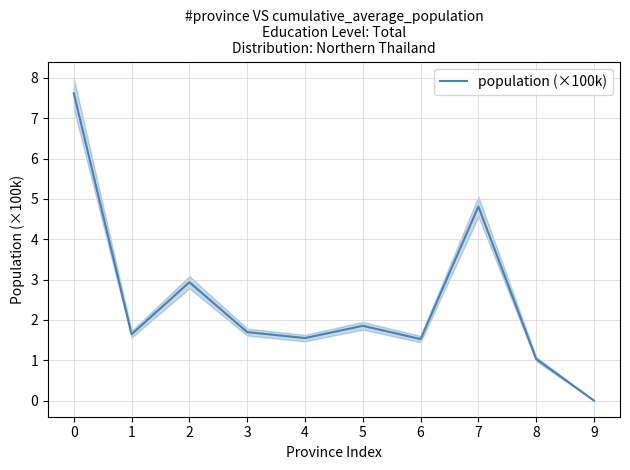

Reading right to left, what are all the values shown in this chart?

9=0.0	8=1.0	7=4.8	6=1.5	5=1.9	4=1.5	3=1.7	2=2.9	1=1.6	0=7.6